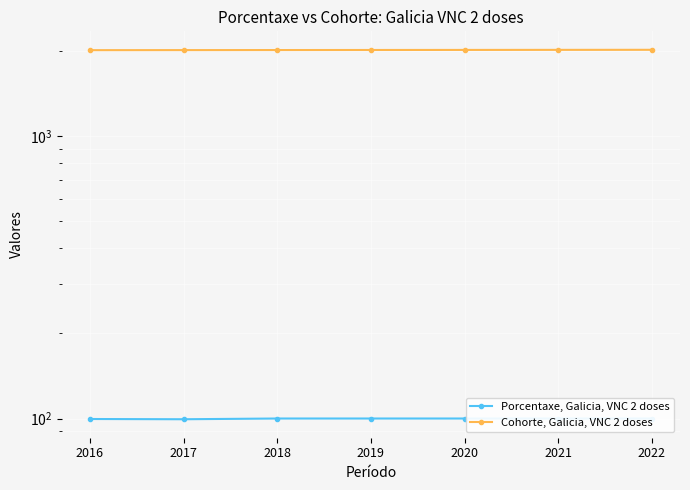

What is the difference between the highest and lowest values at 2019?

1918.0